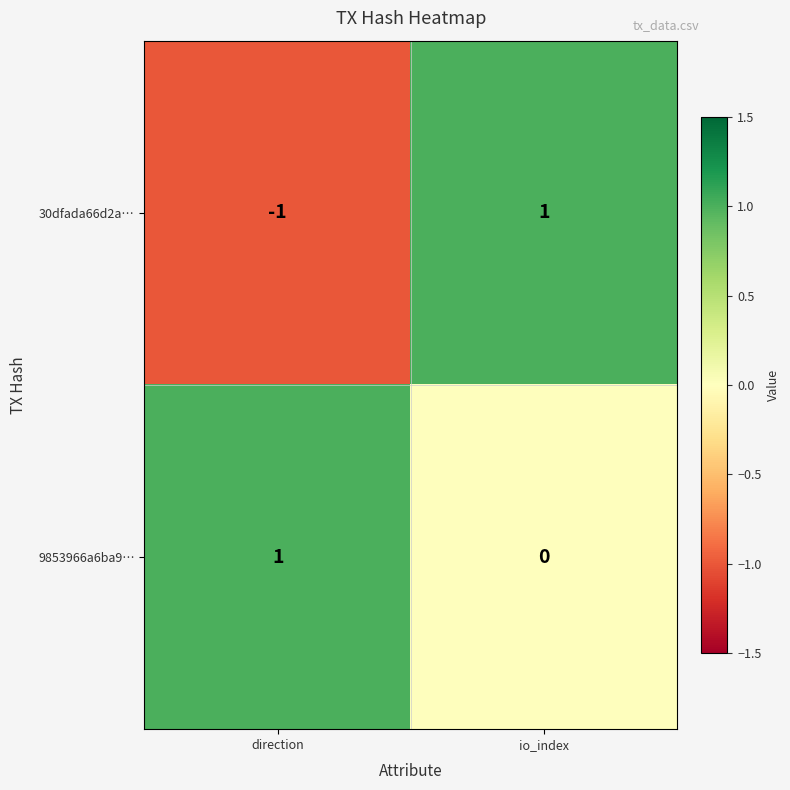

True or false: 30dfada66d2a… has a value of 1 at io_index.

True